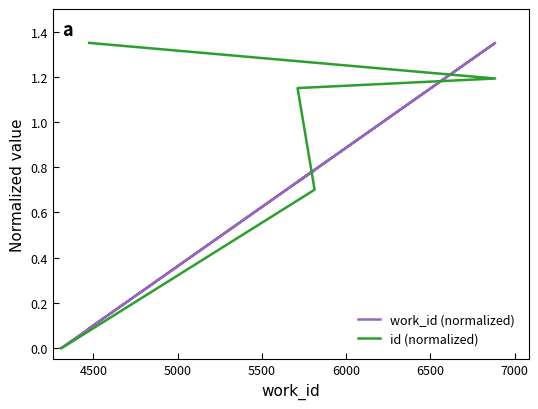

Count the number of categories in the chart.

6